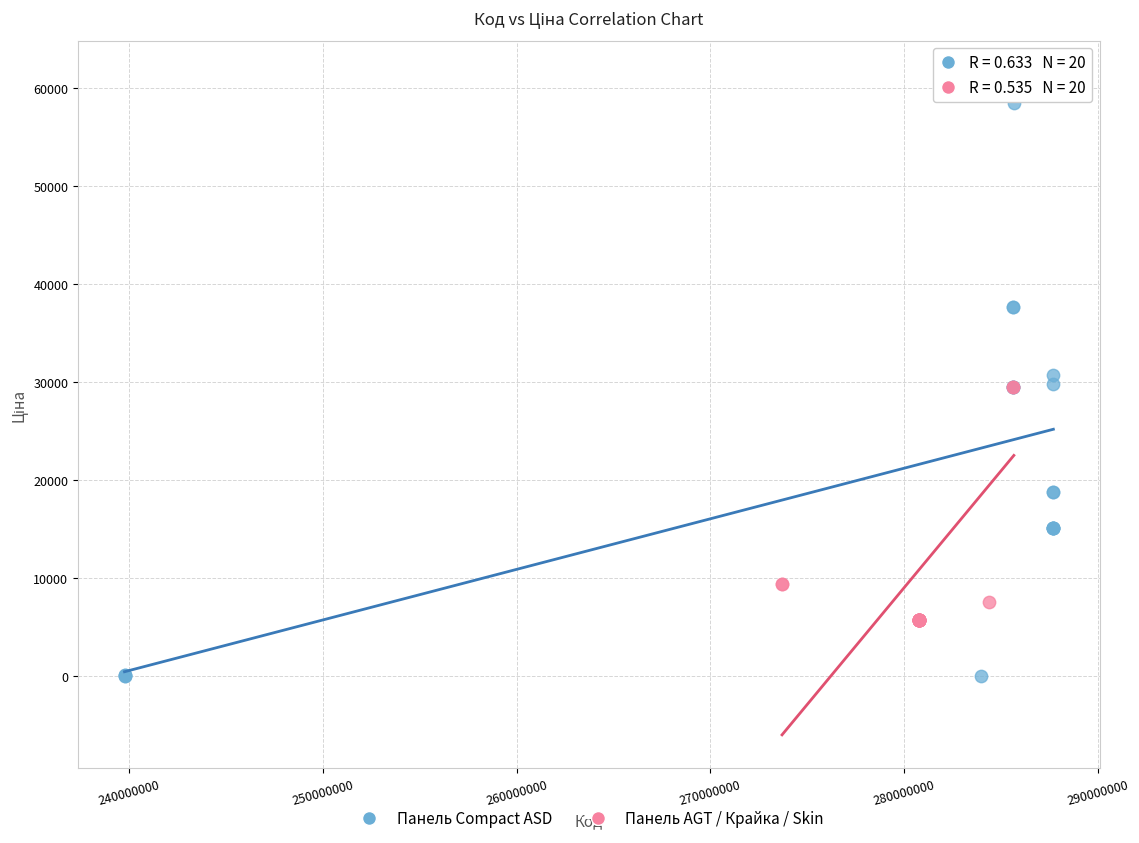

What are all the series names shown in the legend?

Панель Compact ASD, Панель AGT / Крайка / Skin